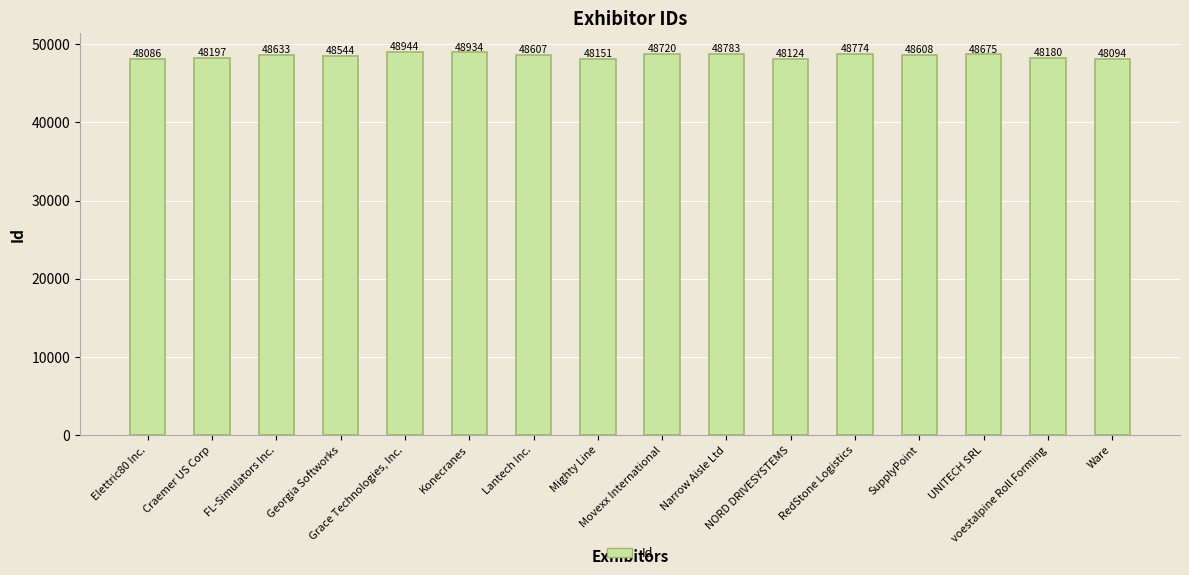

Which has a higher value, Ware or Georgia Softworks?

Georgia Softworks